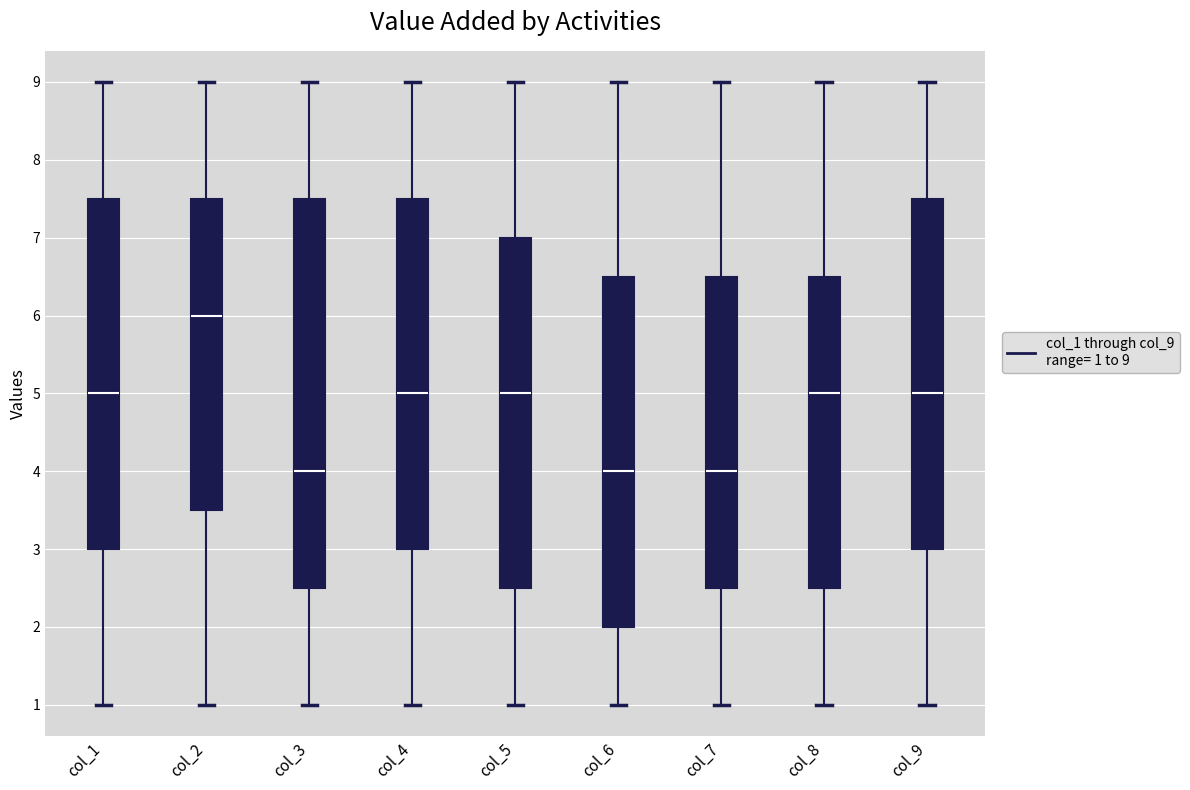

Reading left to right, read every box against the y-axis: the position of its median line, the range the box covers, and the ends of its whiskers. The values are not printed on the chart, so give them approximately, as read against the axis.

col_1: median 5.0, box 3.0 to 7.5, whiskers 1.0 to 9.0
col_2: median 6.0, box 3.5 to 7.5, whiskers 1.0 to 9.0
col_3: median 4.0, box 2.5 to 7.5, whiskers 1.0 to 9.0
col_4: median 5.0, box 3.0 to 7.5, whiskers 1.0 to 9.0
col_5: median 5.0, box 2.5 to 7.0, whiskers 1.0 to 9.0
col_6: median 4.0, box 2.0 to 6.5, whiskers 1.0 to 9.0
col_7: median 4.0, box 2.5 to 6.5, whiskers 1.0 to 9.0
col_8: median 5.0, box 2.5 to 6.5, whiskers 1.0 to 9.0
col_9: median 5.0, box 3.0 to 7.5, whiskers 1.0 to 9.0